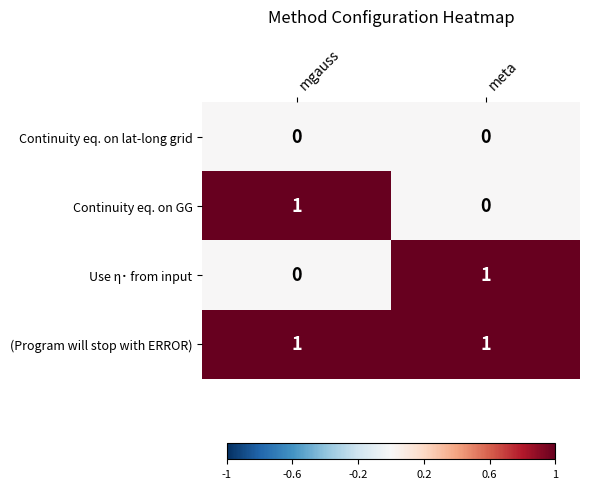

How many values in Continuity eq. on GG are above zero?

1